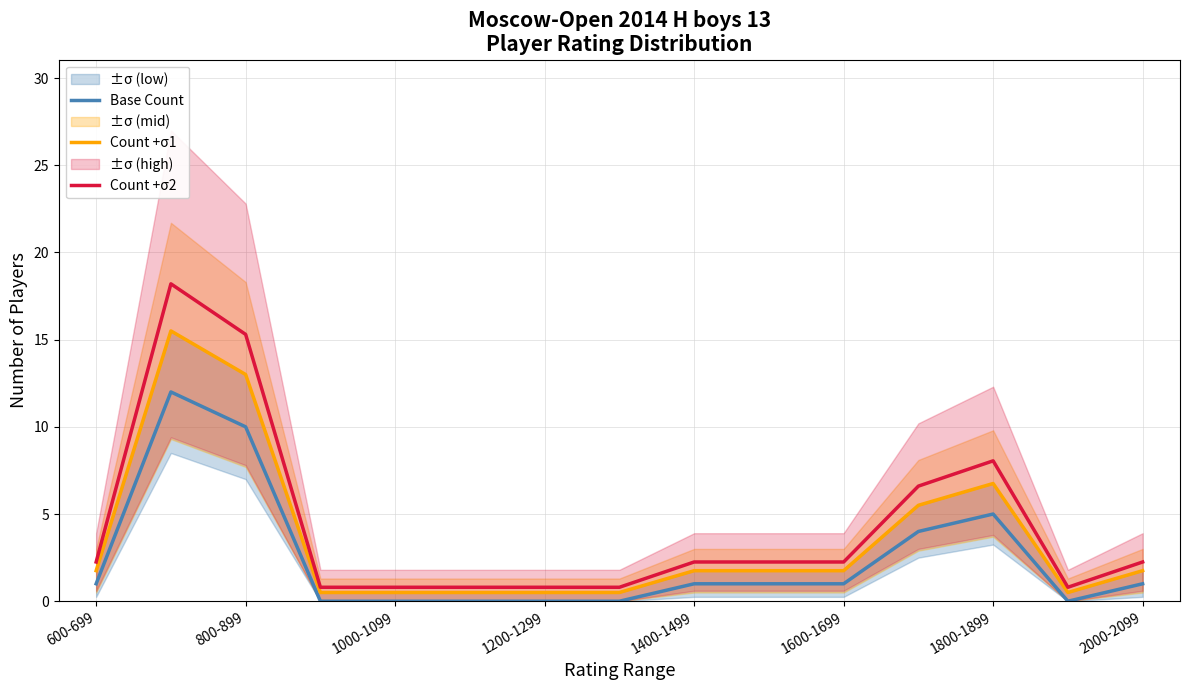

What is the average value of the Count +σ2 series?

4.3